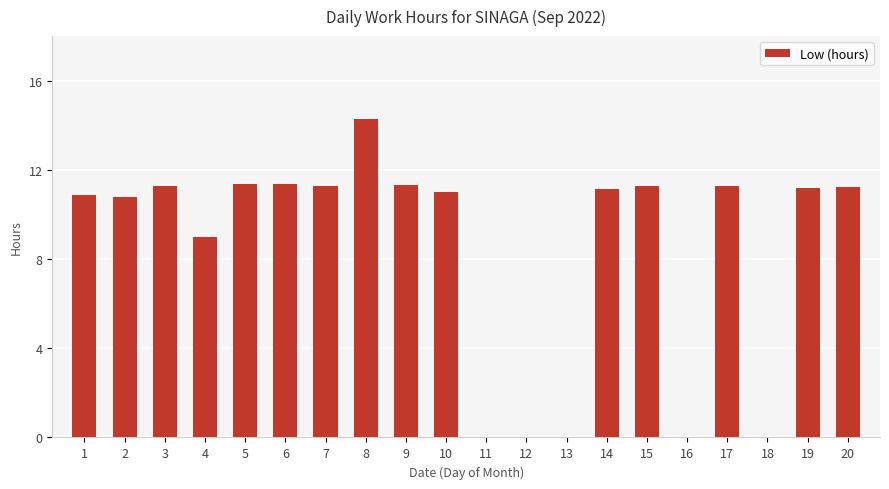

What is the change in value from 12 to 20?

+11.2